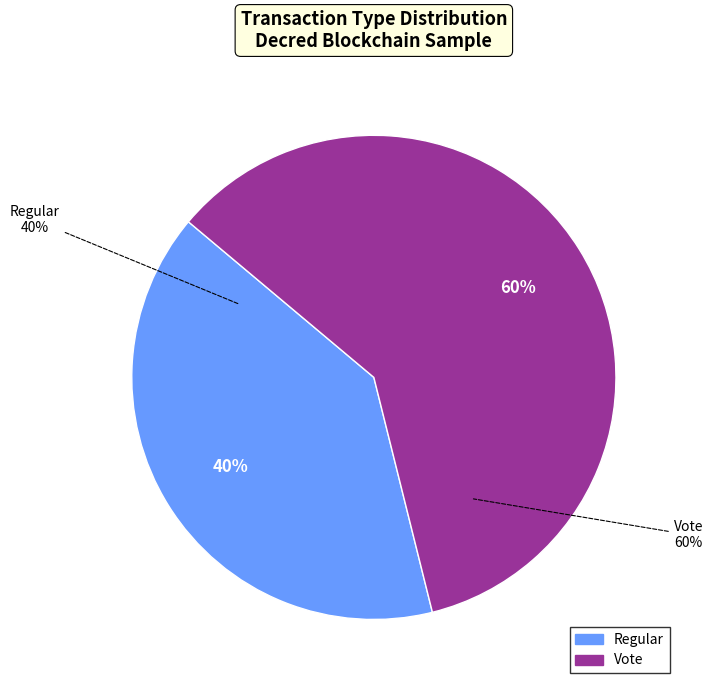

Does Vote account for over 50% of the chart?

No